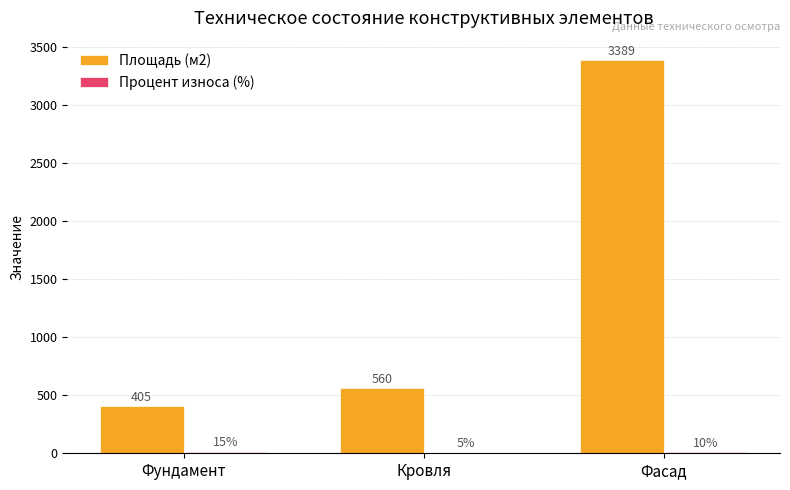

Which category has the highest value across all series?

Фасад